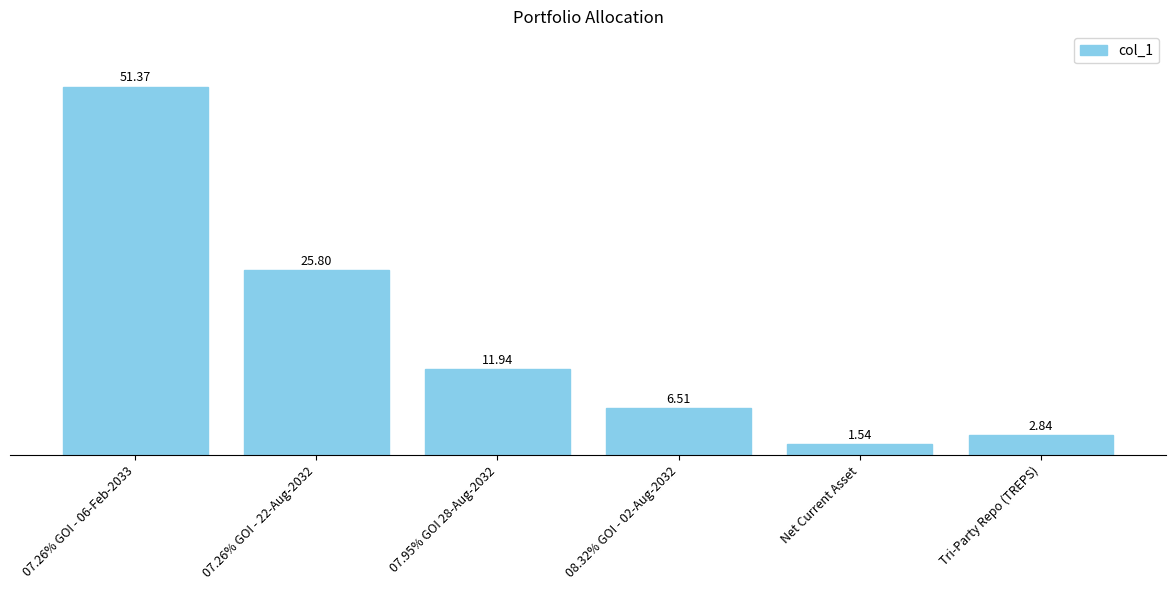

What is the change in value from 07.26% GOI - 06-Feb-2033 to 07.95% GOI 28-Aug-2032?

-39.4